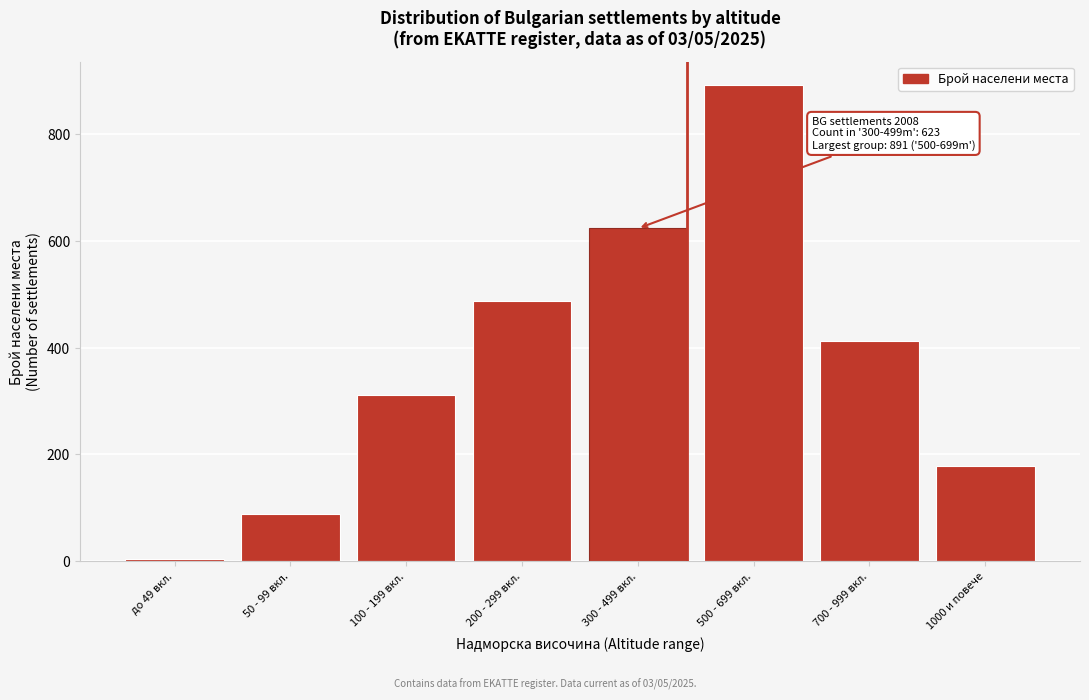

Reading left to right, extract all data points from this chart.

4	89	312	487	623	891	412	178